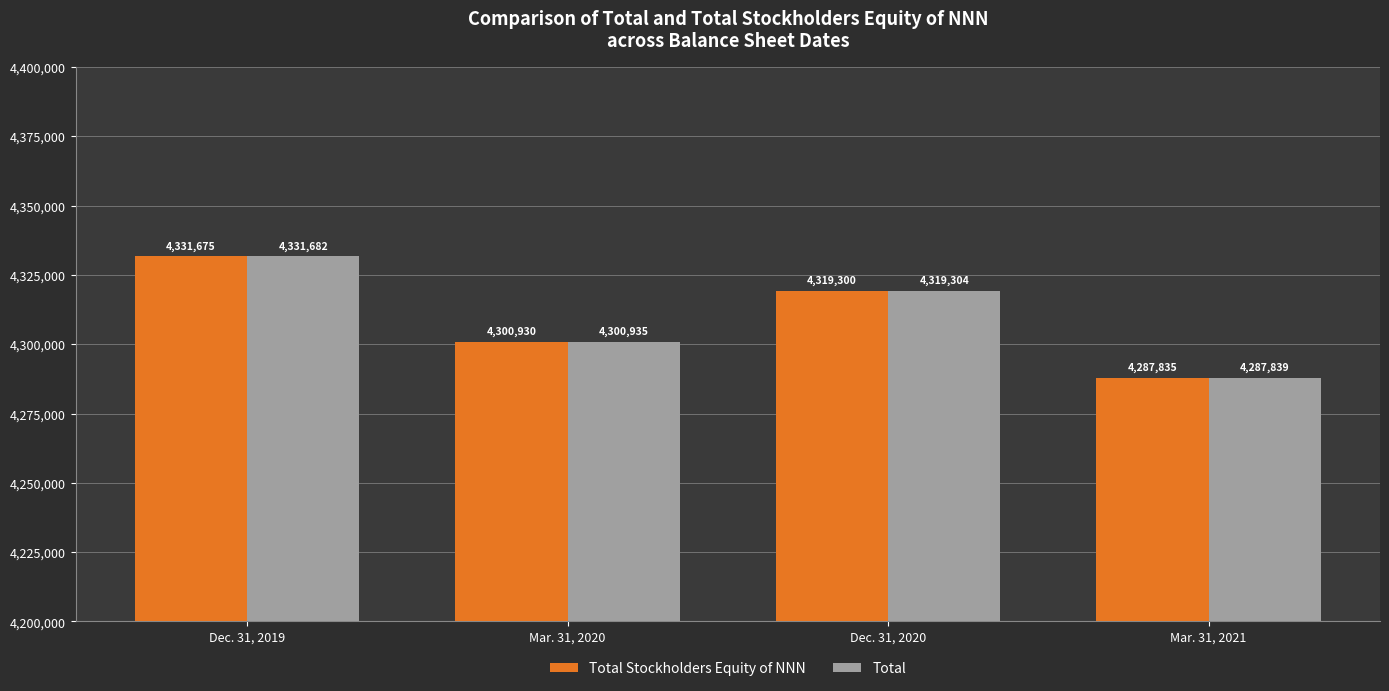

What is the maximum value shown in the chart?

4331682